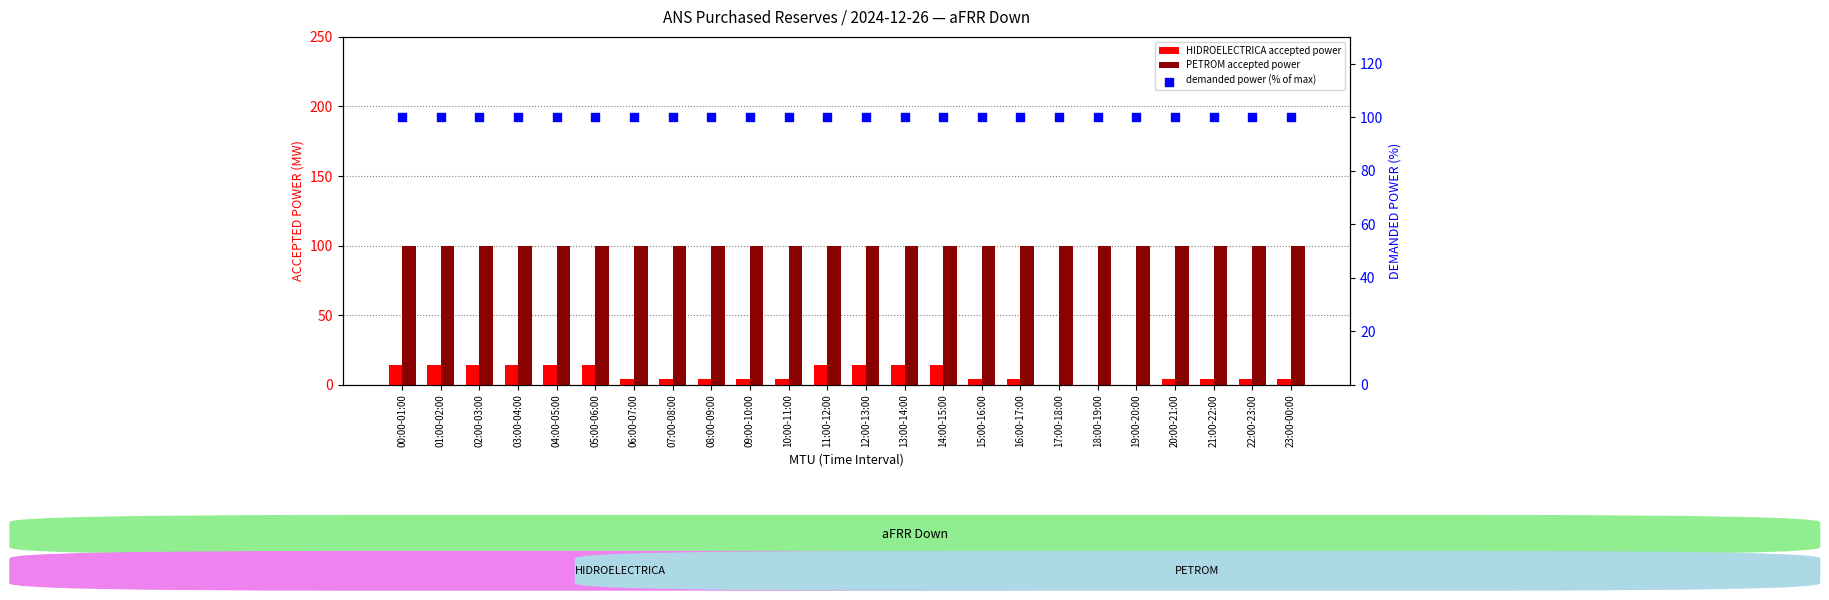

Is the value of PETROM accepted power at 02:00-03:00 greater than the value of HIDROELECTRICA accepted power at 03:00-04:00?

Yes